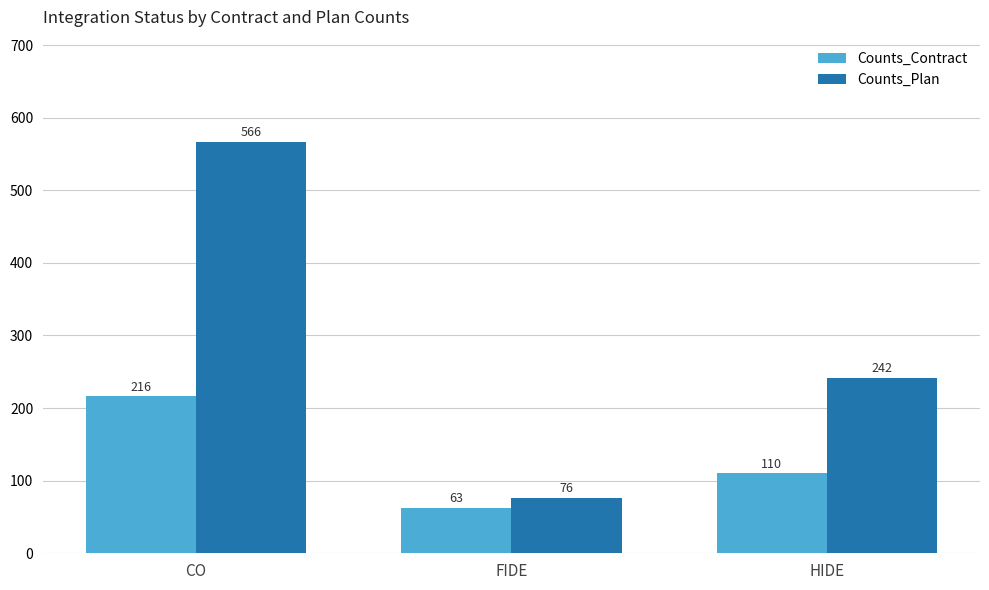

How many data points in Counts_Contract are less than 110?

1